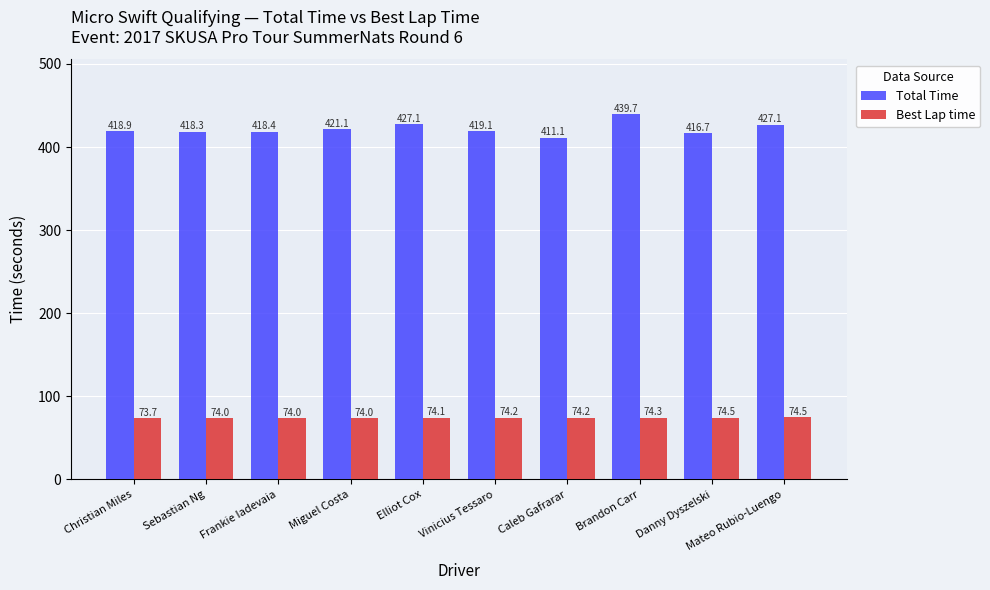

At Sebastian Ng, list the series in order from smallest to largest.

Best Lap time, Total Time